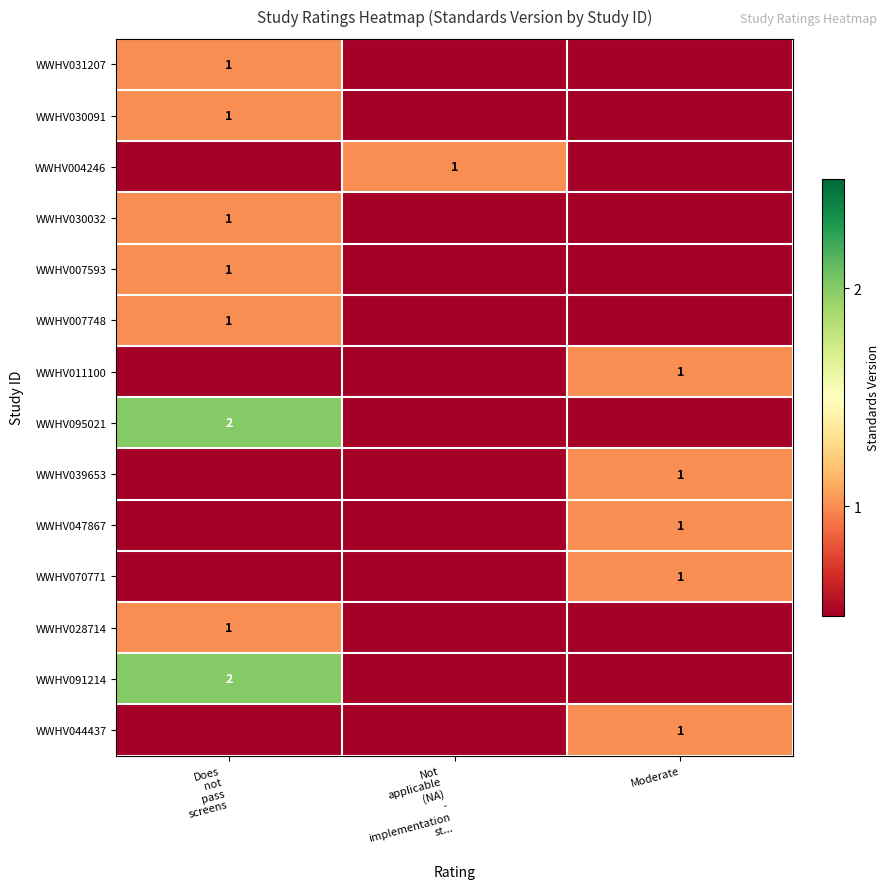

Is it true that WWHV039653 equals 1 at Moderate?

True